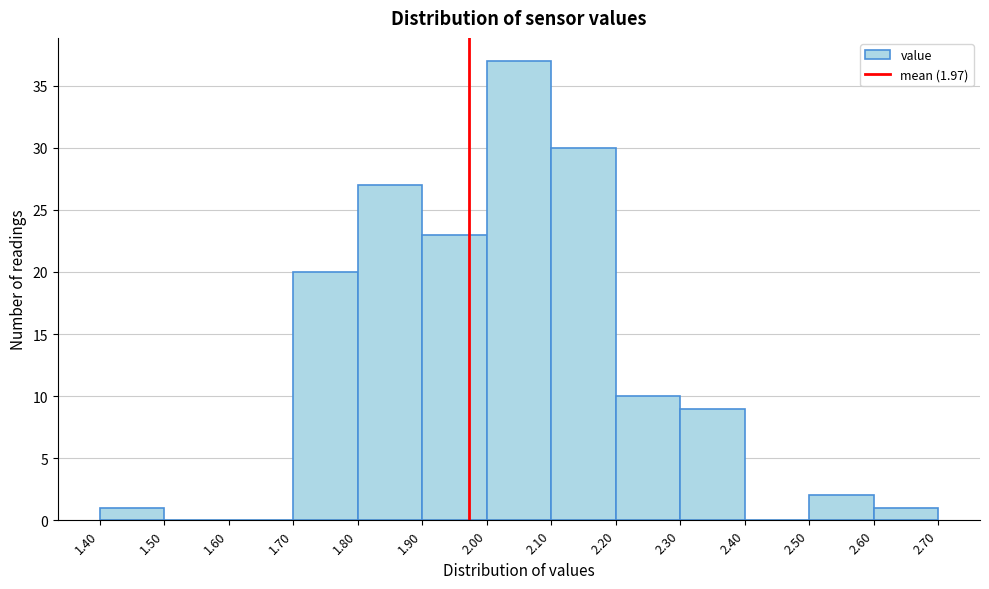

Over which range of the x-axis is the bar tallest?

2.00 to 2.10